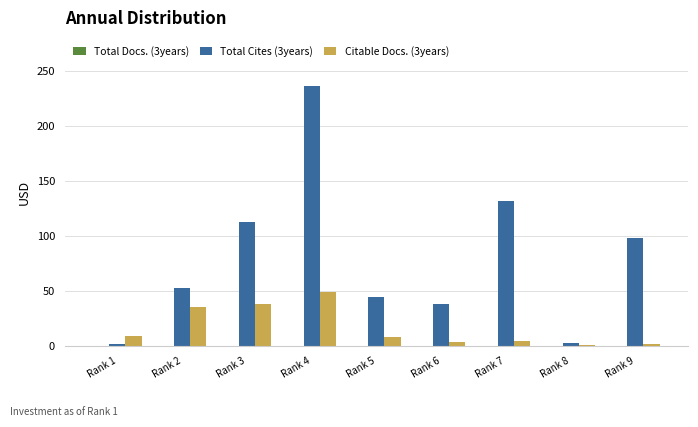

True or false: Total Cites (3years) has a value of 3 at Rank 8.

True